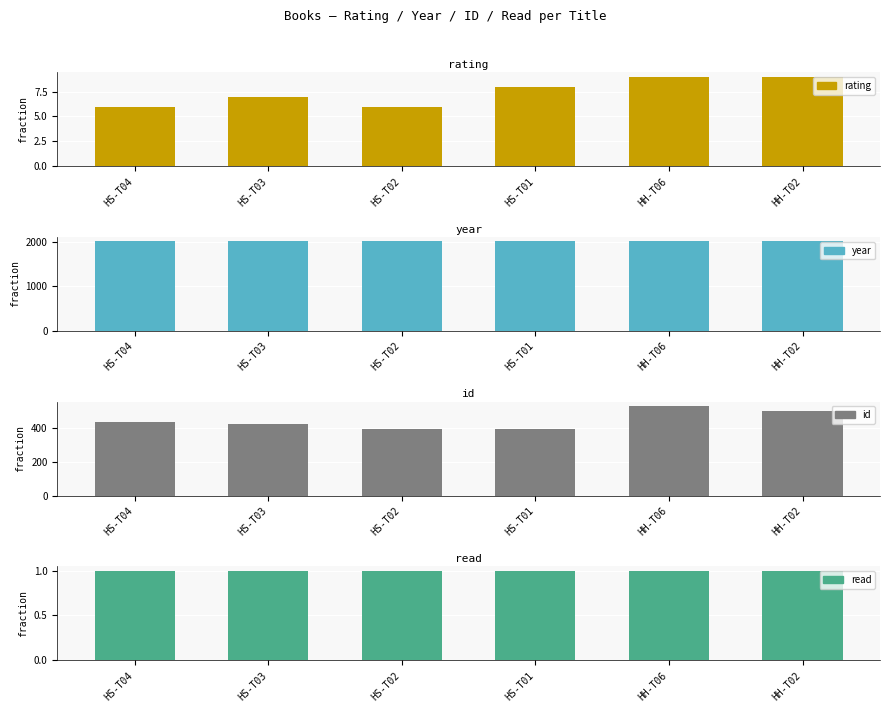

What is the label of the 3rd bar from the left?

HS-T02